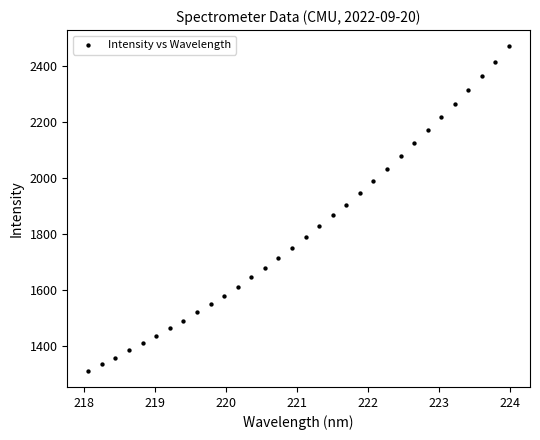

What is the range of Y values (max minus min)?

1157.0